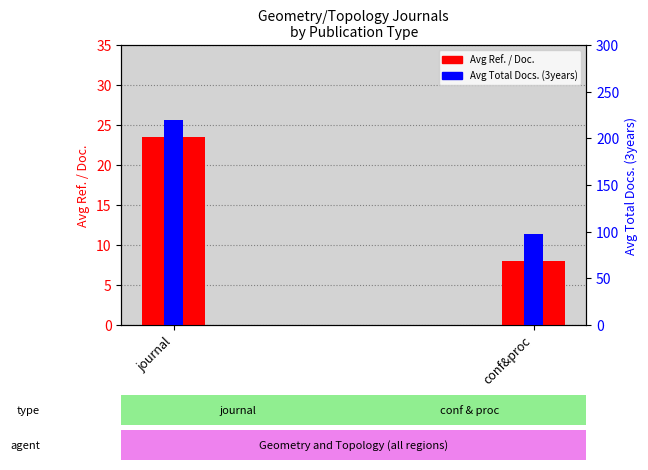

What is the difference between the Avg Ref. / Doc. values at journal and conf&proc?

15.4